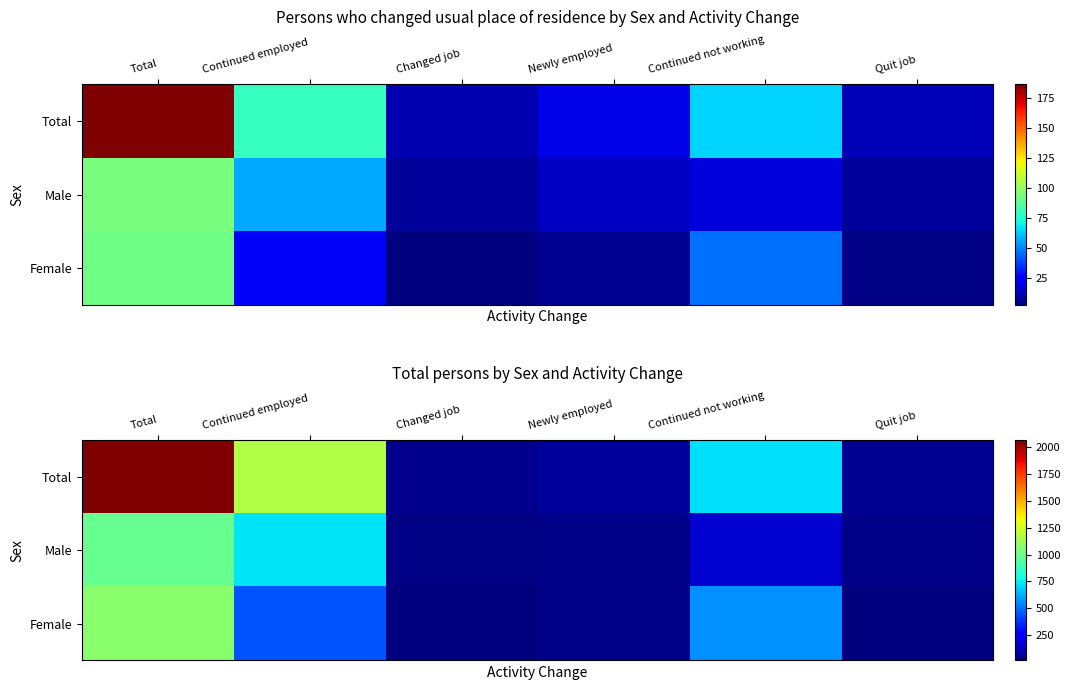

Count the number of categories in the chart.

6